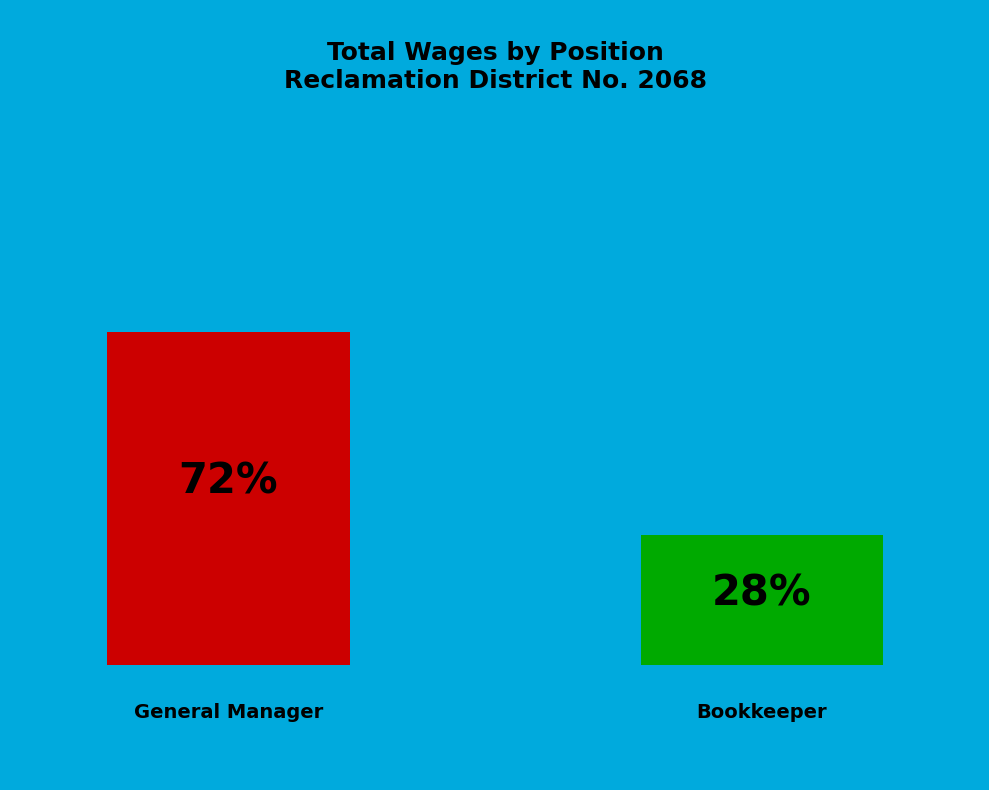

Does any single category account for the majority?

Yes